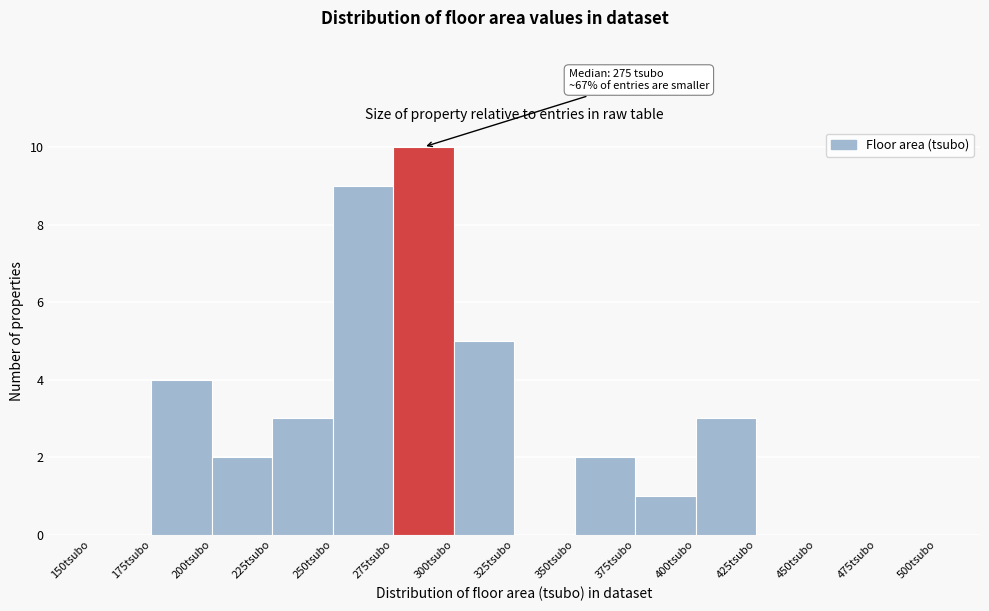

Which range on the x-axis has the tallest bar?

275 to 300